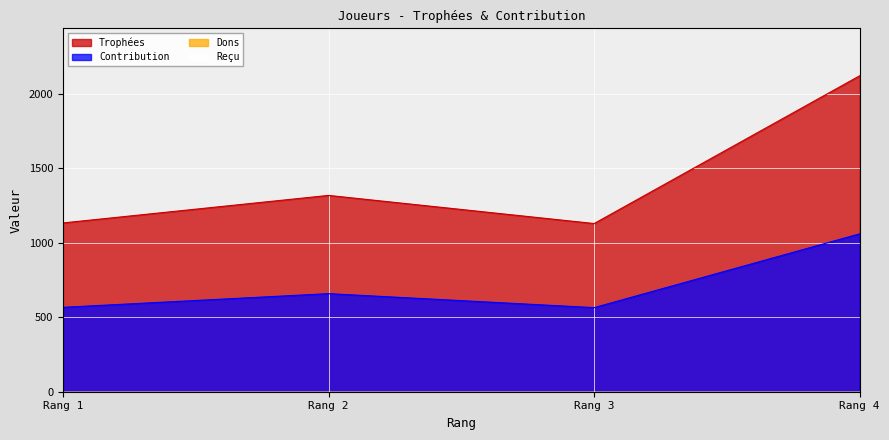

Between Rang 2 and Rang 3, which series saw the biggest shift?

Trophées